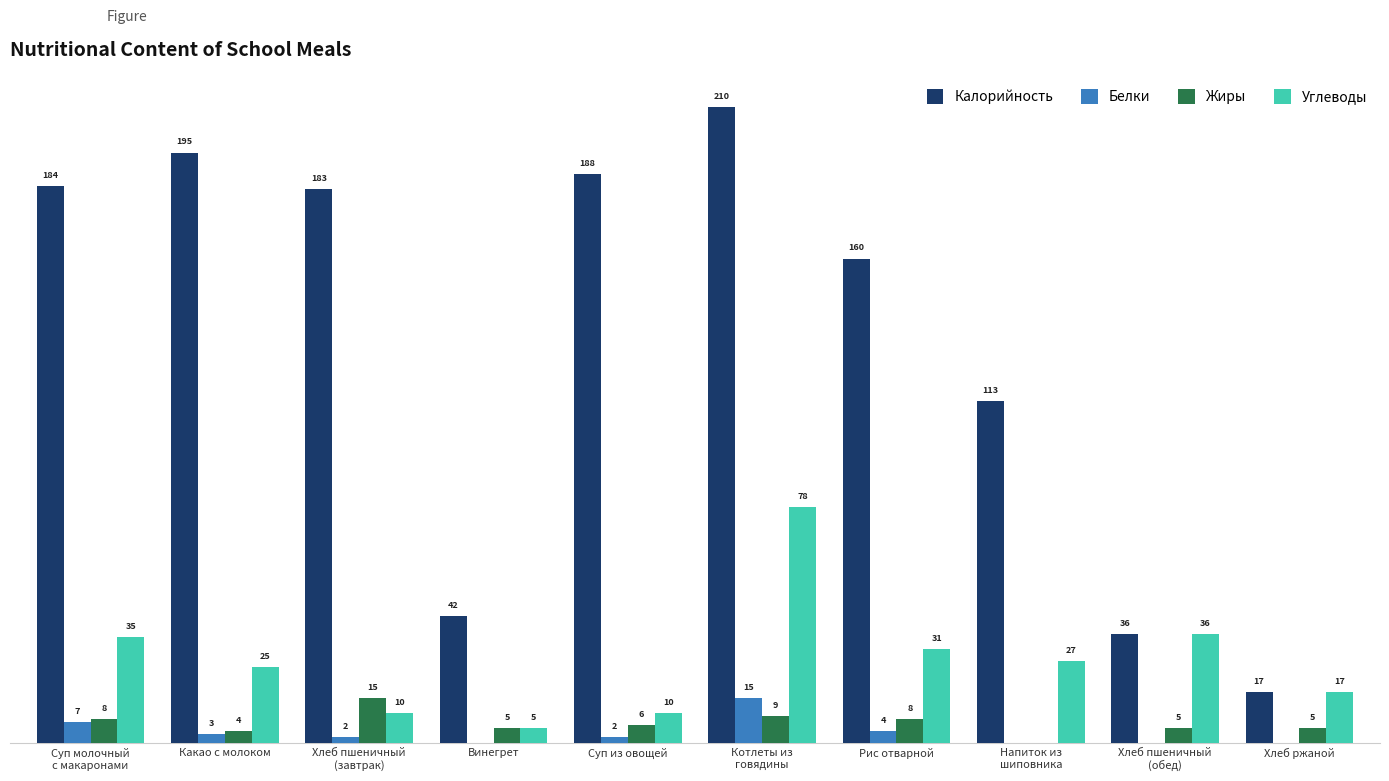

Between Какао с молоком and Хлеб пшеничный
(завтрак), which series saw the biggest shift?

Углеводы